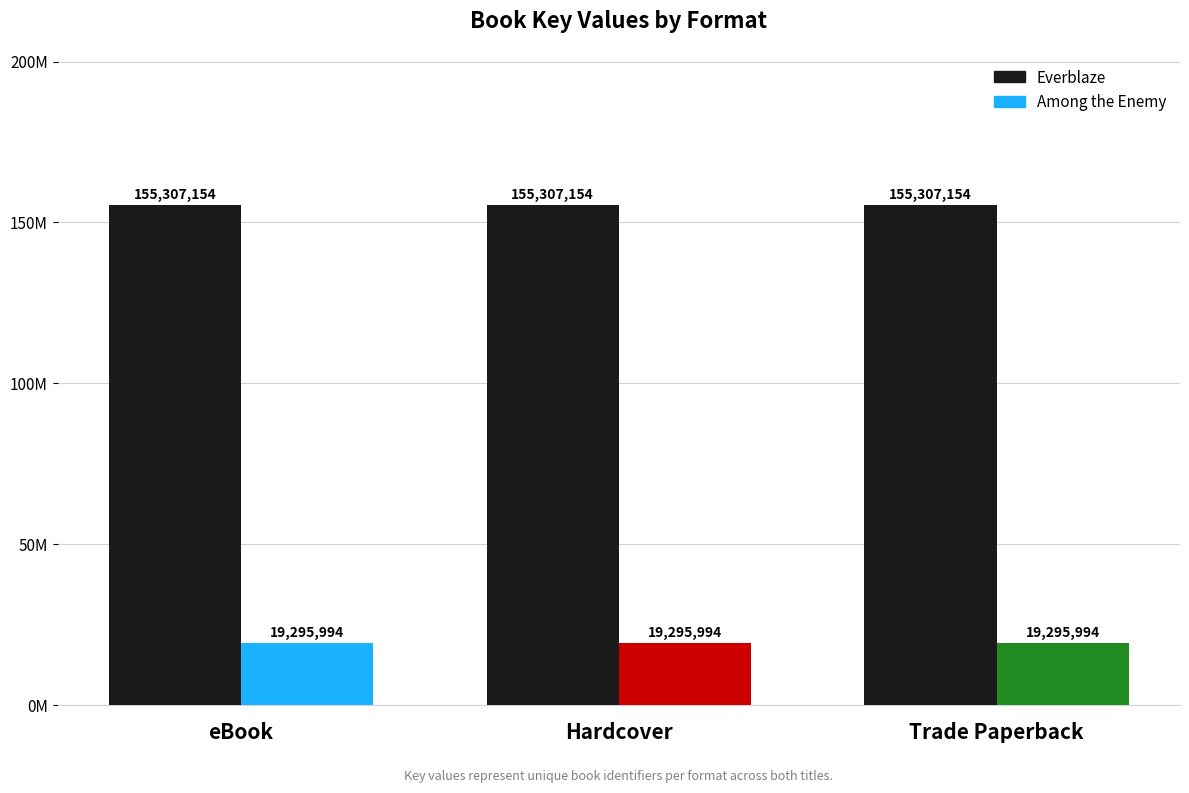

What is the label of the 3rd bar from the right?

eBook